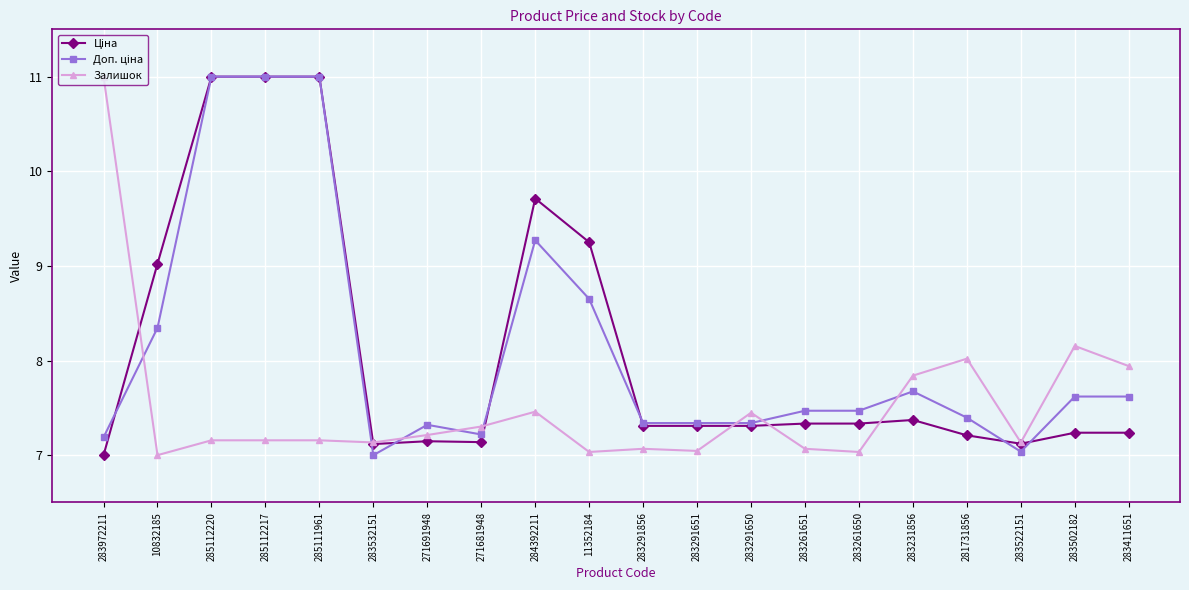

What is the minimum value for Залишок?

7.0